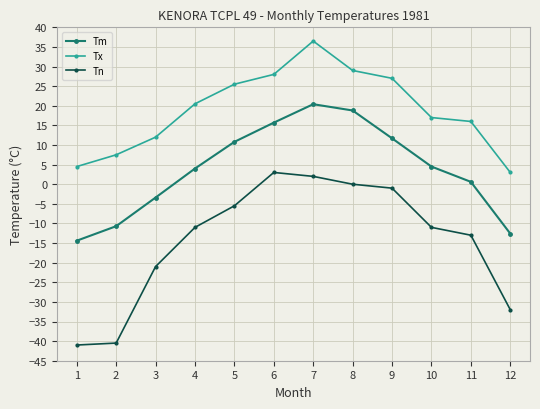

At which label does Tm reach its peak?

7